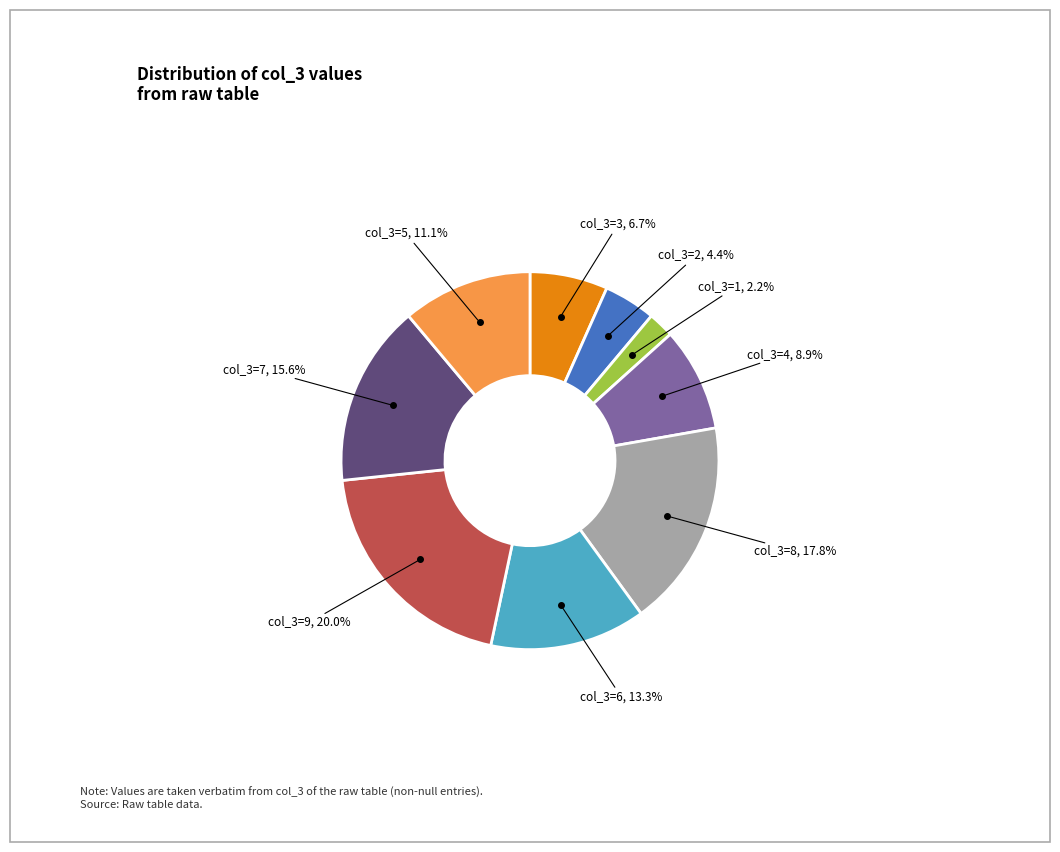

To the nearest percent, what is the difference between the largest and smallest slice percentages?

18%